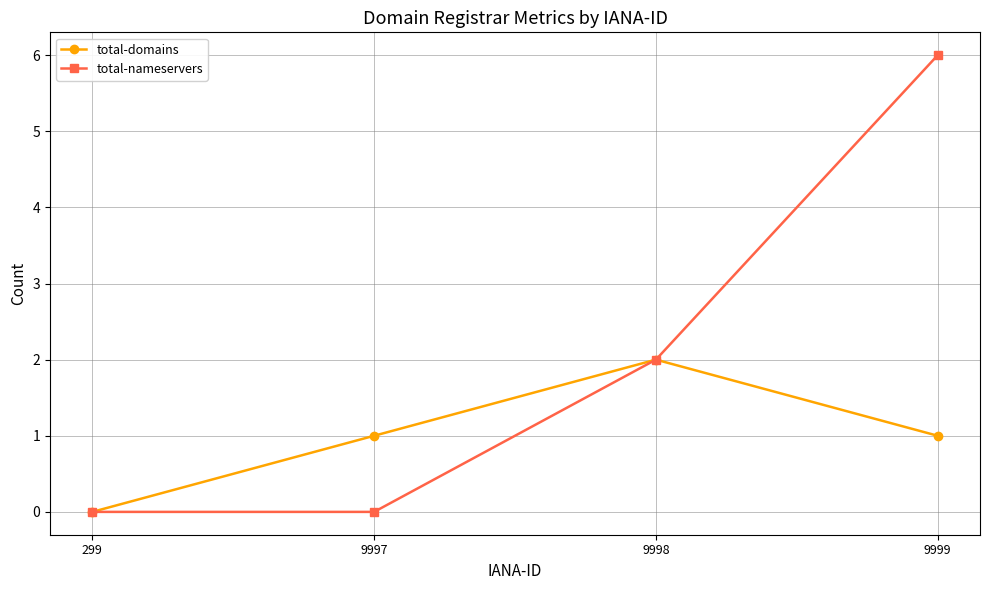

The total-nameservers series shows 3 at 9998. True or false?

False